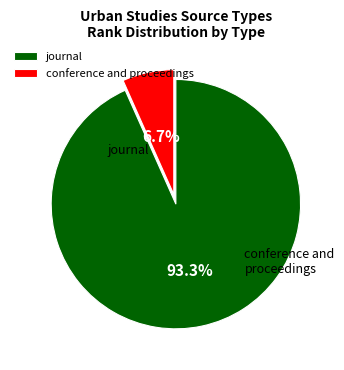

What portion of the pie excludes journal?

6.7%